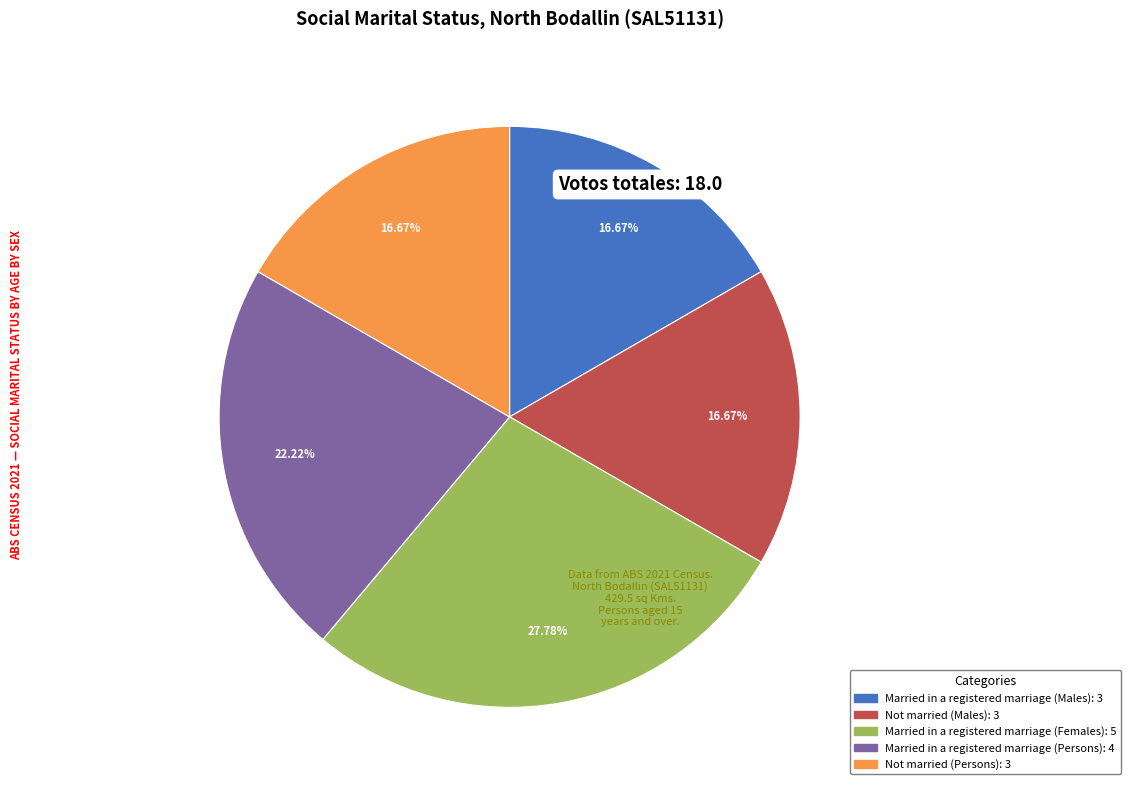

How many segments does this pie chart have?

5